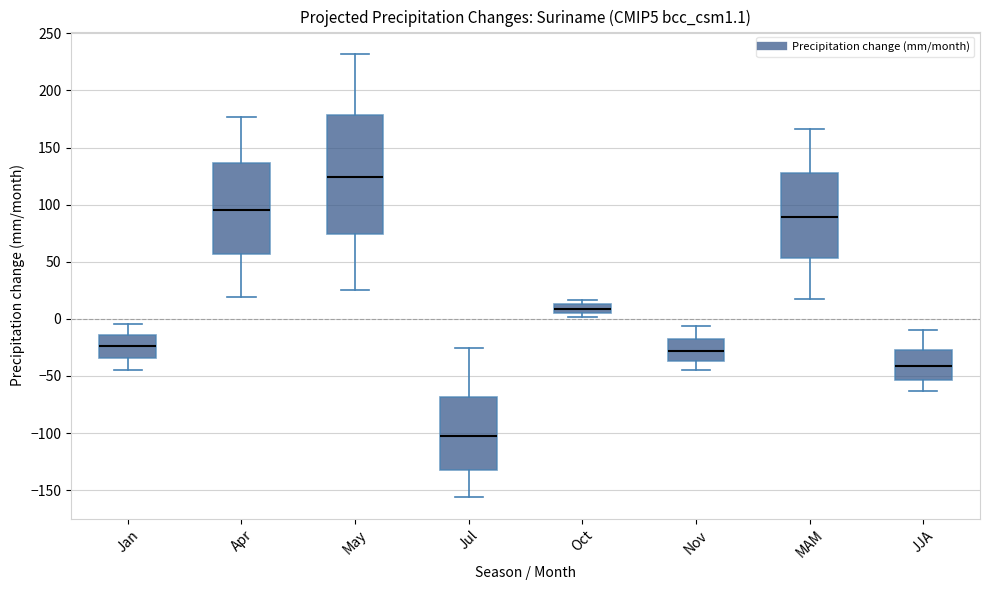

Which box has the lowest median line?

Jul